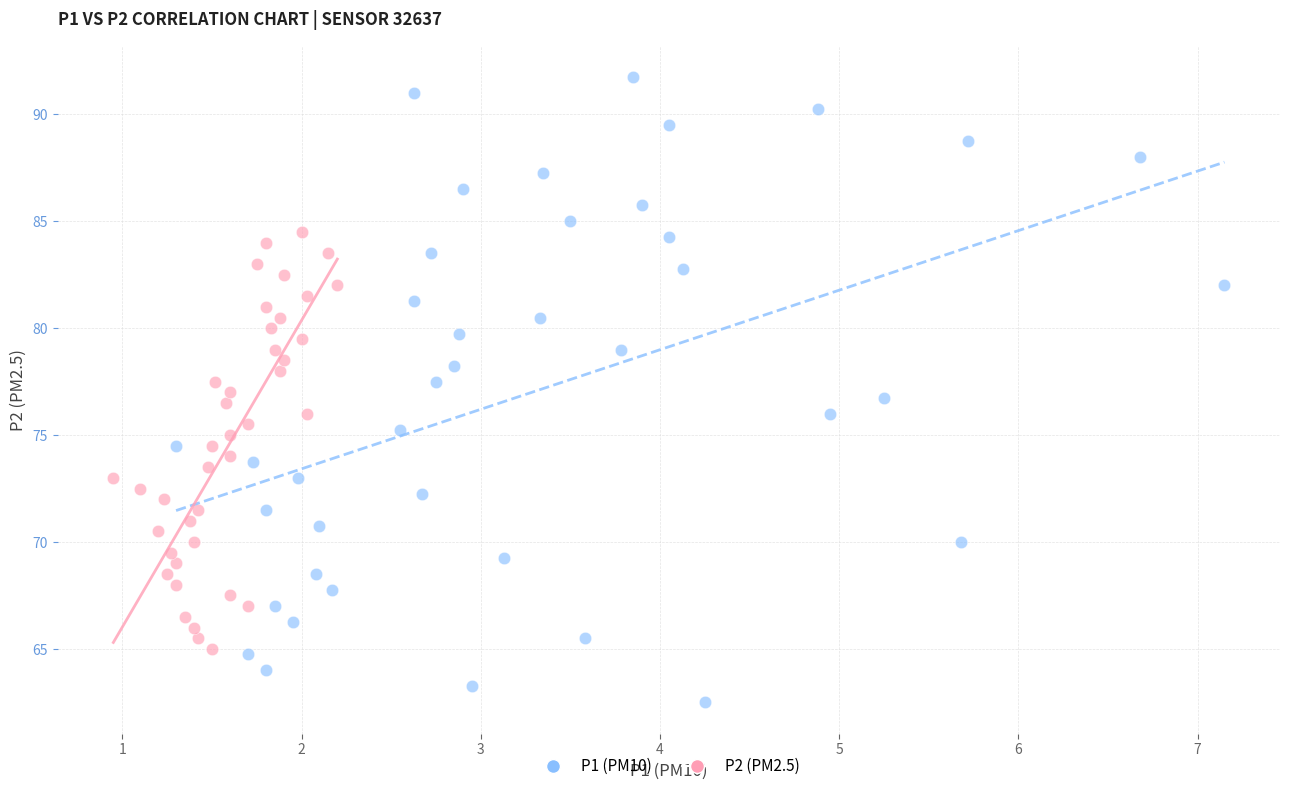

Which series contains the highest Y value?

P1 (PM10)